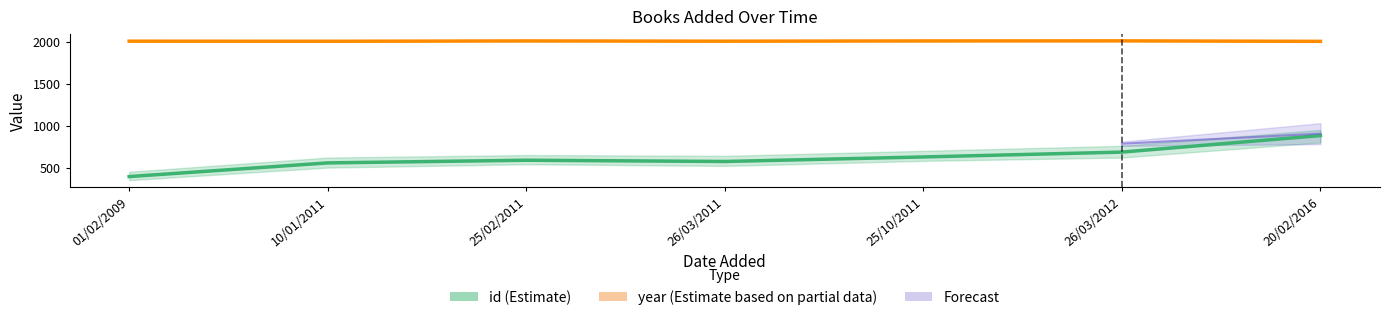

What is the label of the 5th point from the right?

25/02/2011